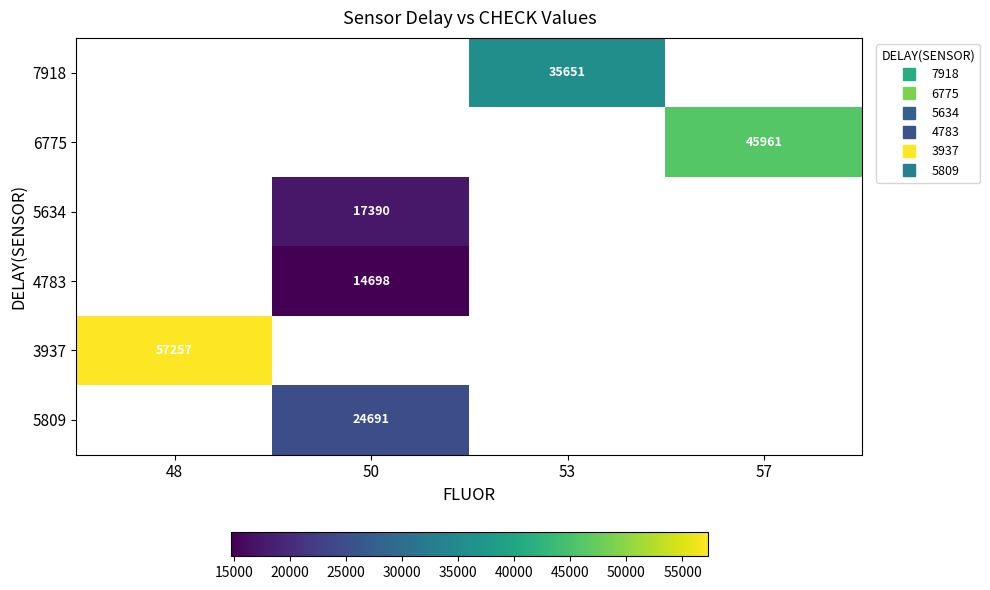

How many distinct data groups are displayed?

6